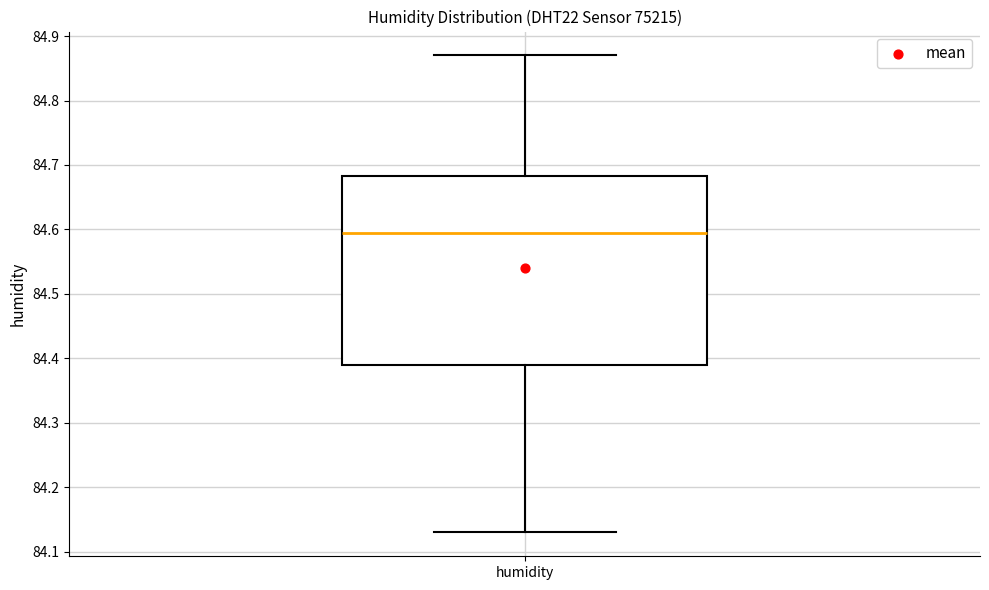

Read this box plot against the y-axis: the position of the median line, the range covered by the box, and the ends of both whiskers. The values are not printed on the chart, so give them approximately, as read against the axis.

median 84.60, box 84.39 to 84.68, whiskers 84.13 to 84.87